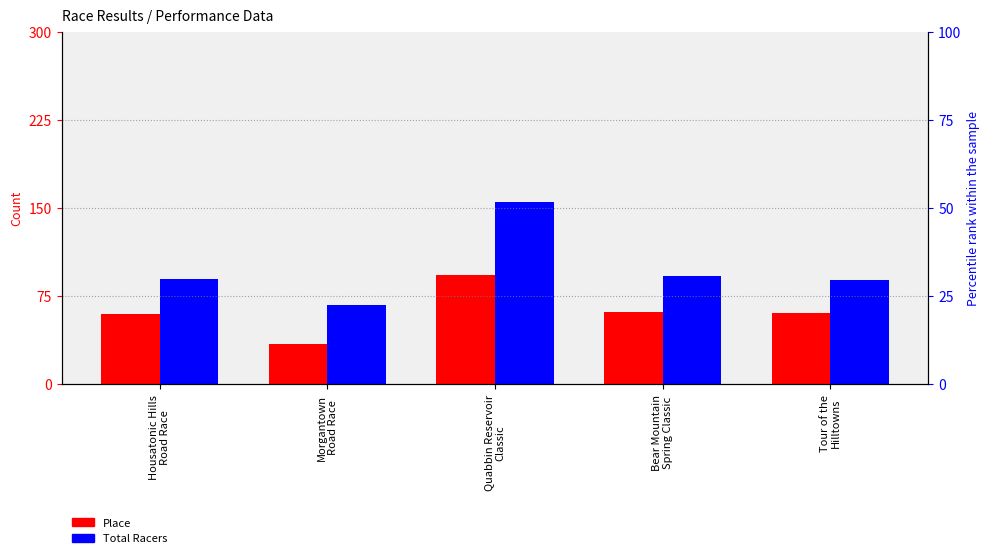

Reading left to right, what are all the values shown in this chart?

Place: 60	34	93	62	61
Total Racers: 90	68	155	92	89